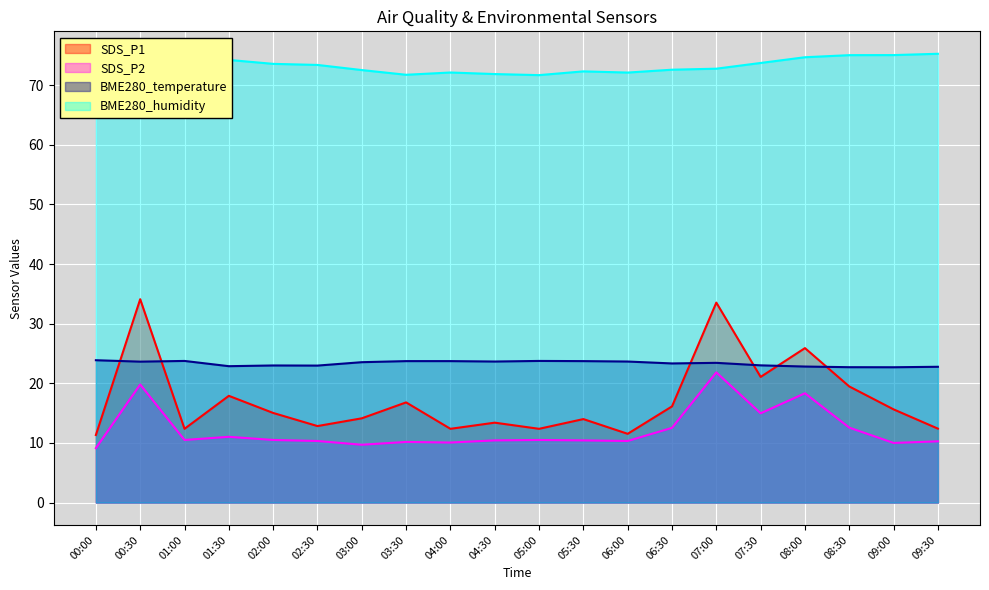

What are all the series names shown in the legend?

SDS_P1, SDS_P2, BME280_temperature, BME280_humidity